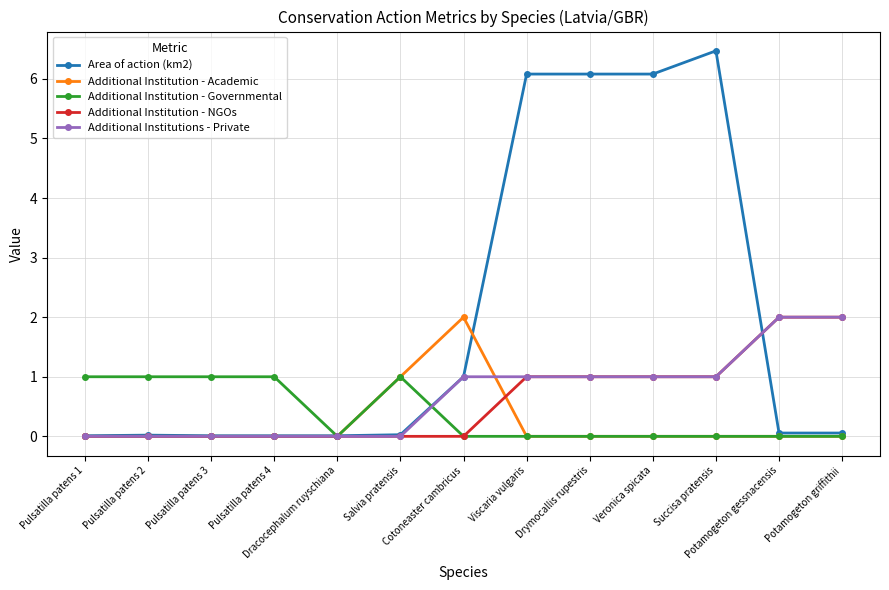

Which series has the largest total across all categories?

Area of action (km2)